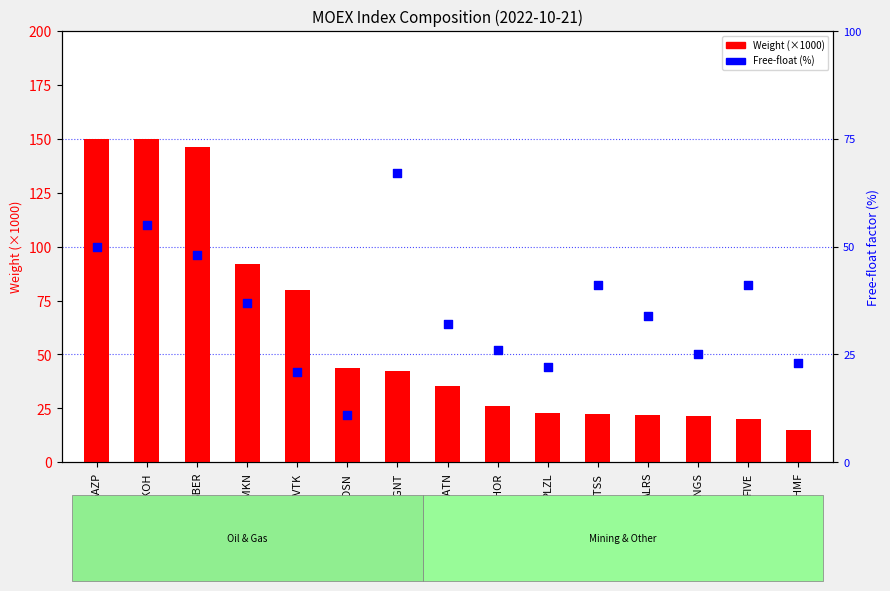

What is the total value across all series at MGNT?

109.2